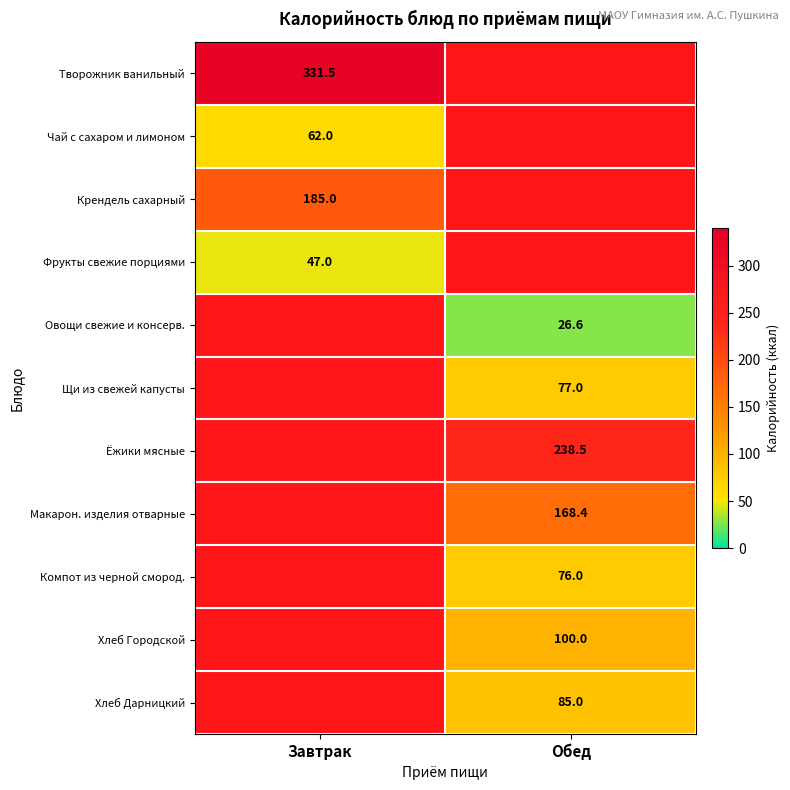

Is the value of Щи из свежей капусты at Обед greater than the value of Чай с сахаром и лимоном at Завтрак?

Yes